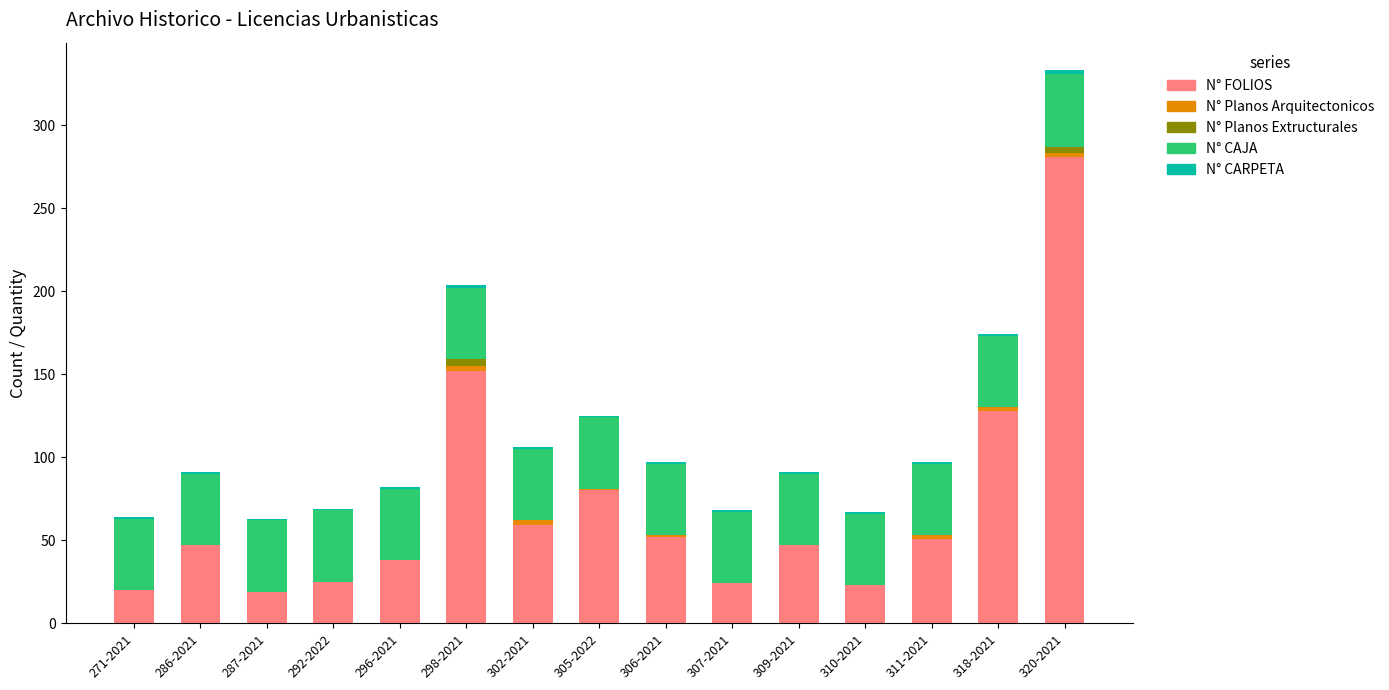

Is it true that N° FOLIOS equals 38 at 296-2021?

True